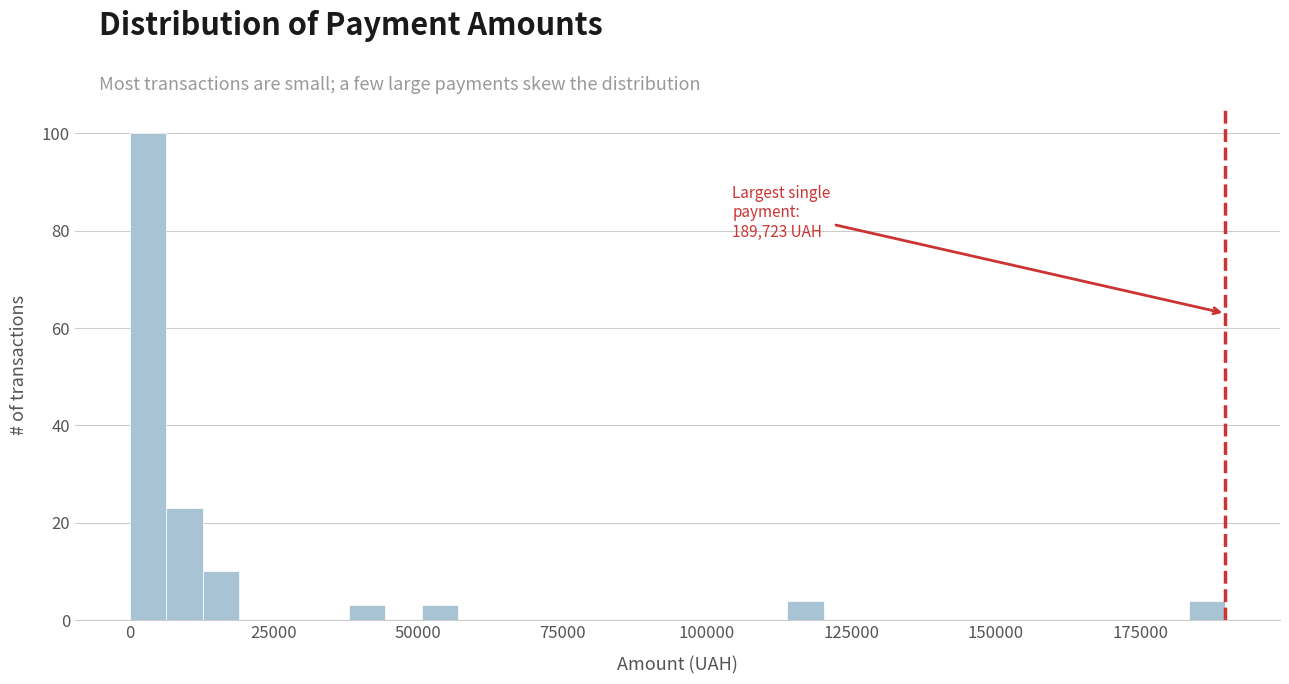

Read against the x-axis, roughly where is the centre of the tallest bar?

5000